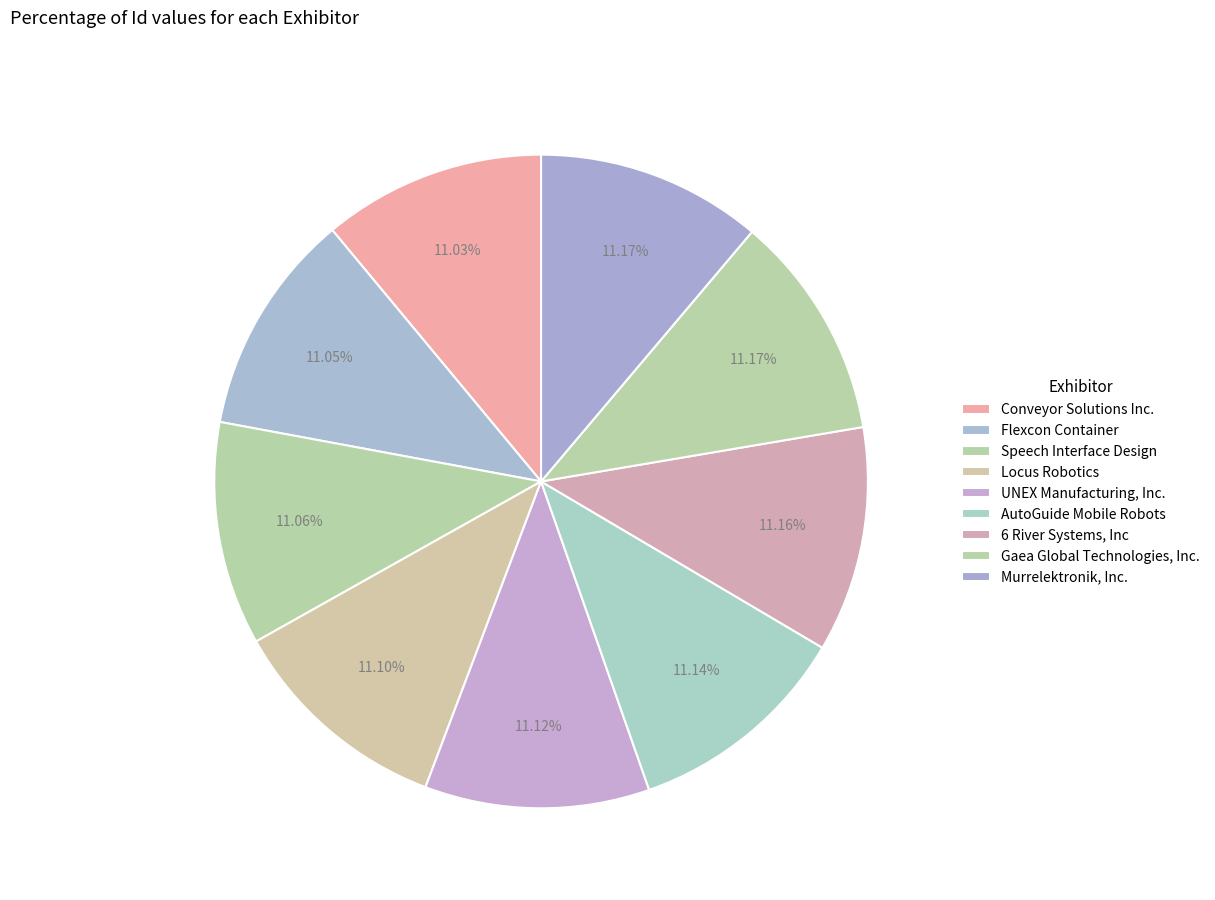

Does Gaea Global Technologies, Inc. account for over 50% of the chart?

No